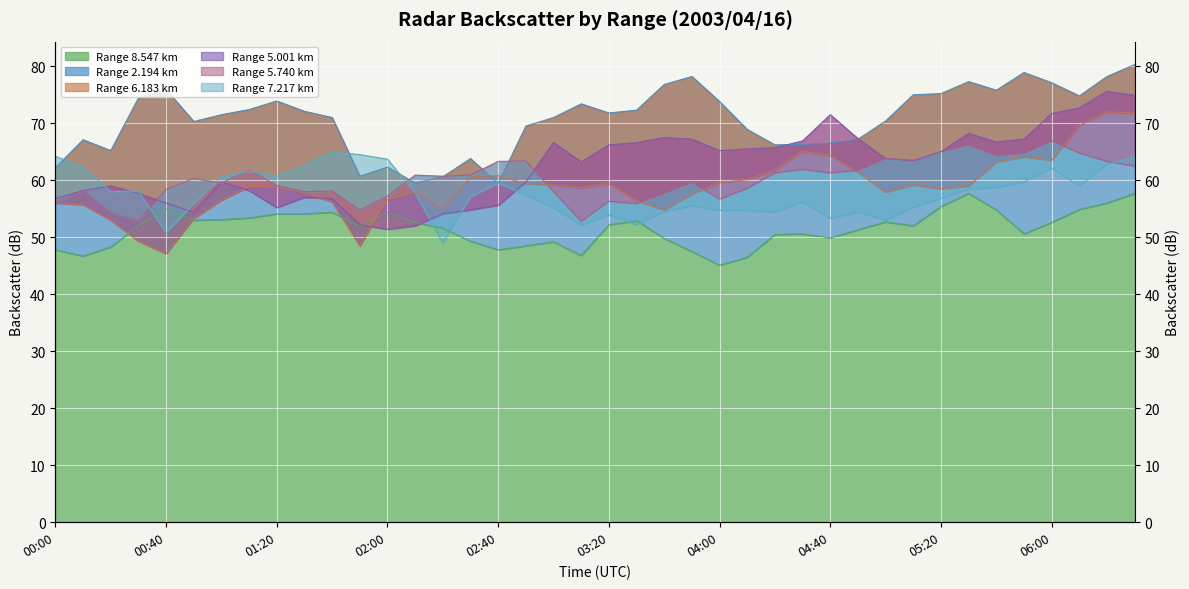

How many times do 8.547 and 6.183 cross each other?

4